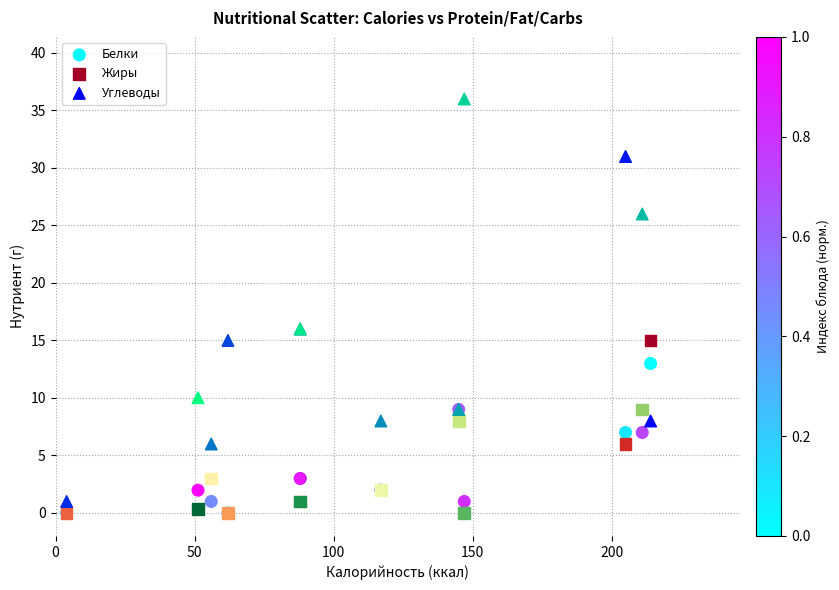

What are all the series names shown in the legend?

Белки, Жиры, Углеводы